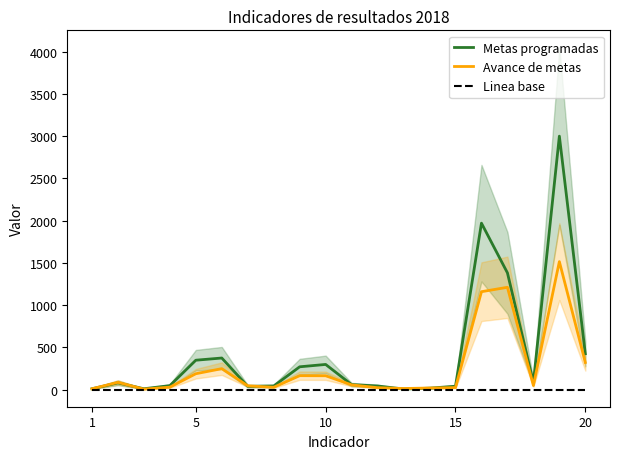

In Metas programadas, how many points are lower than both neighbors (excluding endpoints)?

4